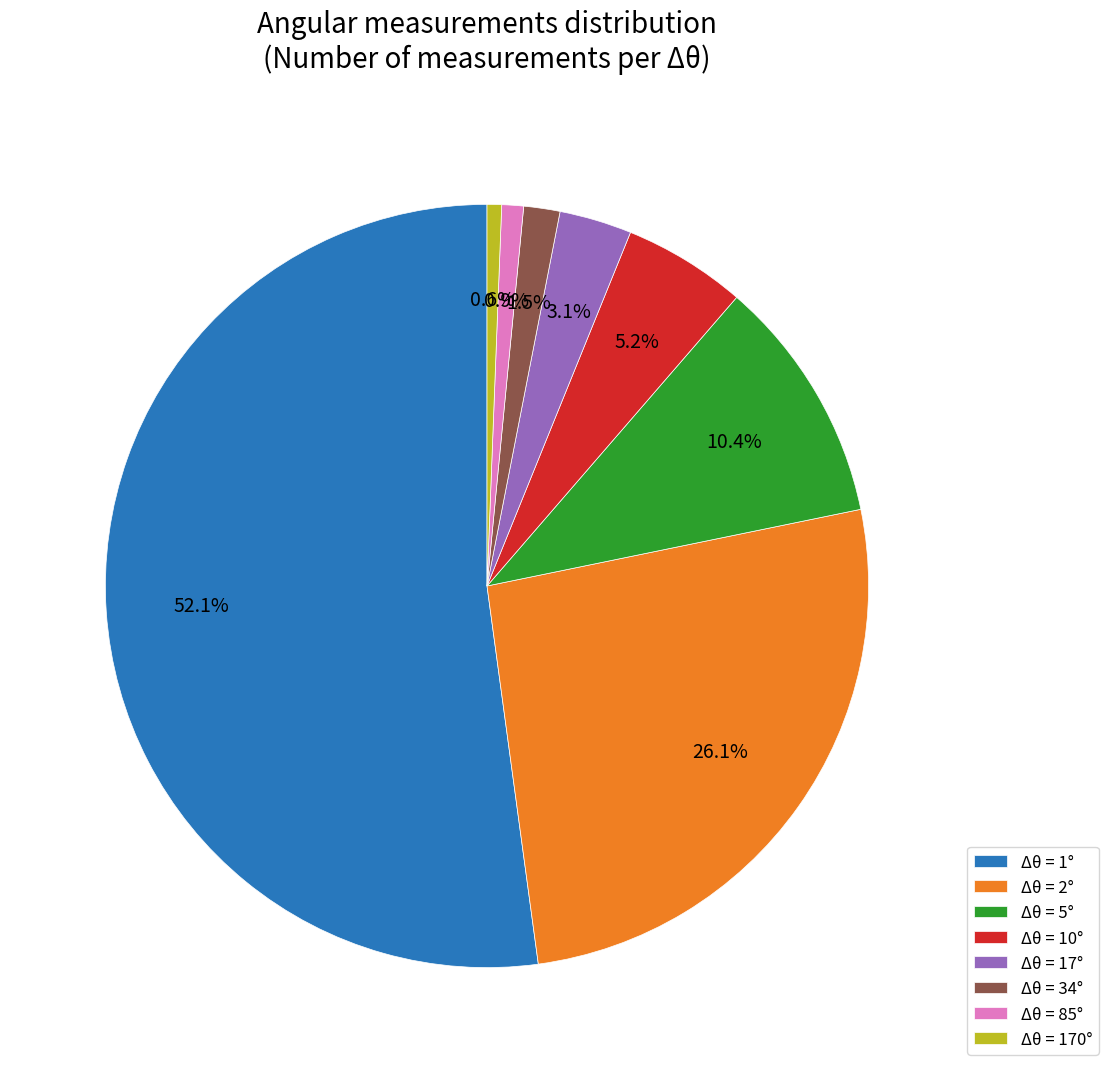

What is the majority slice?

Δθ = 1°